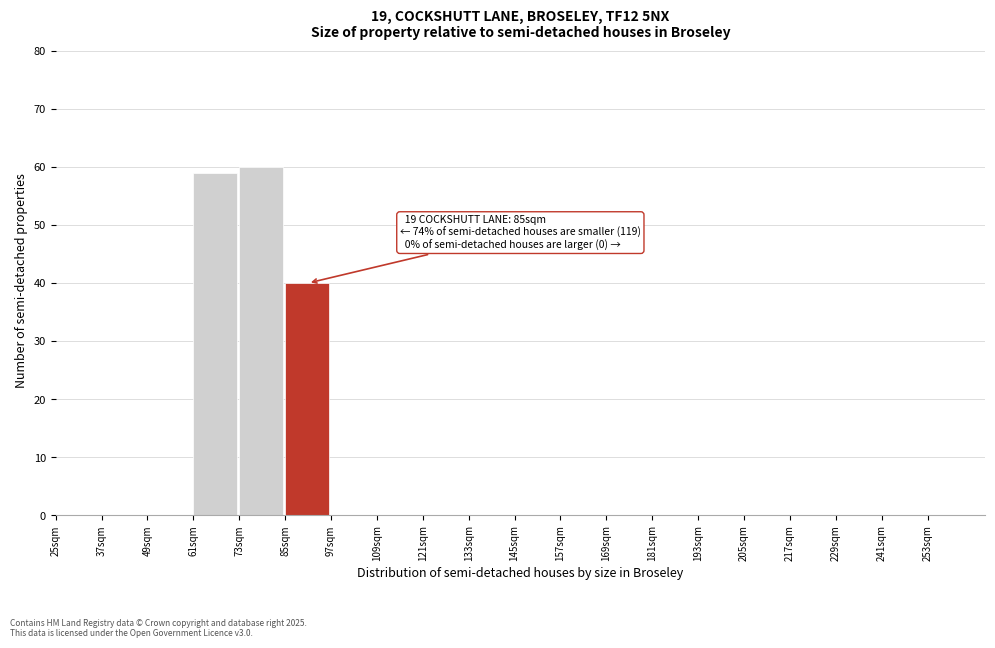

Over which range of the x-axis is the bar tallest?

73 to 85